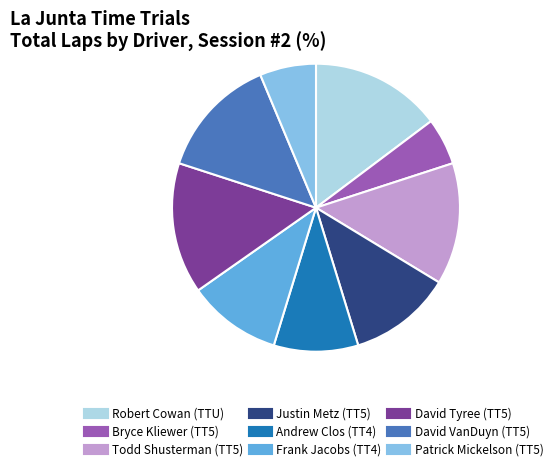

Does Robert Cowan (TTU) account for over 50% of the chart?

No